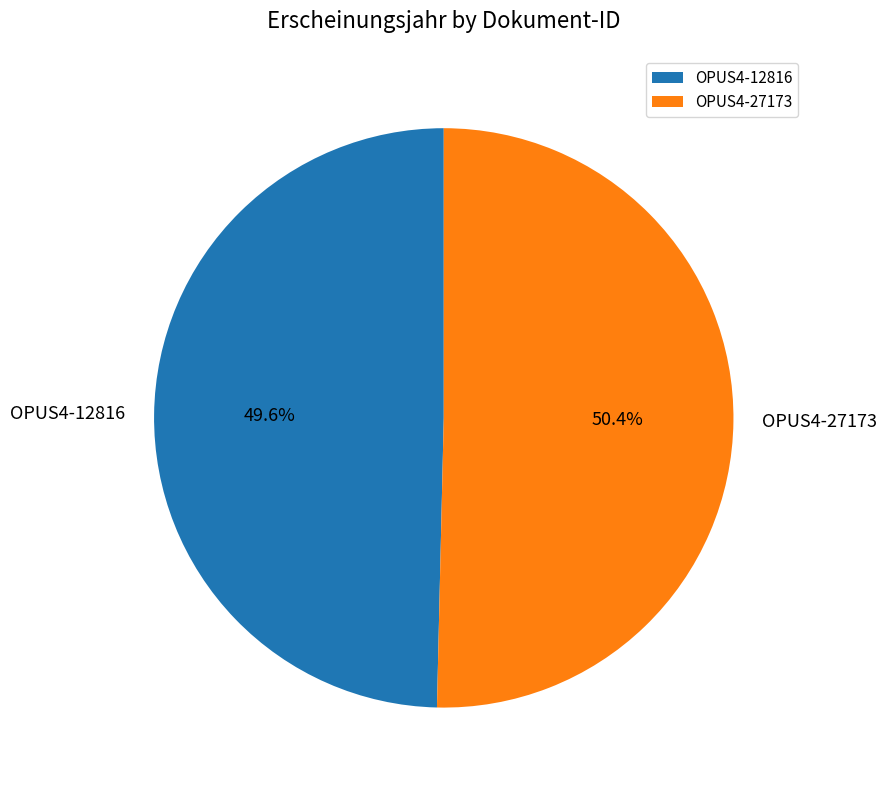

What is the ratio of the value at OPUS4-27173 to the value at OPUS4-12816?

1.0